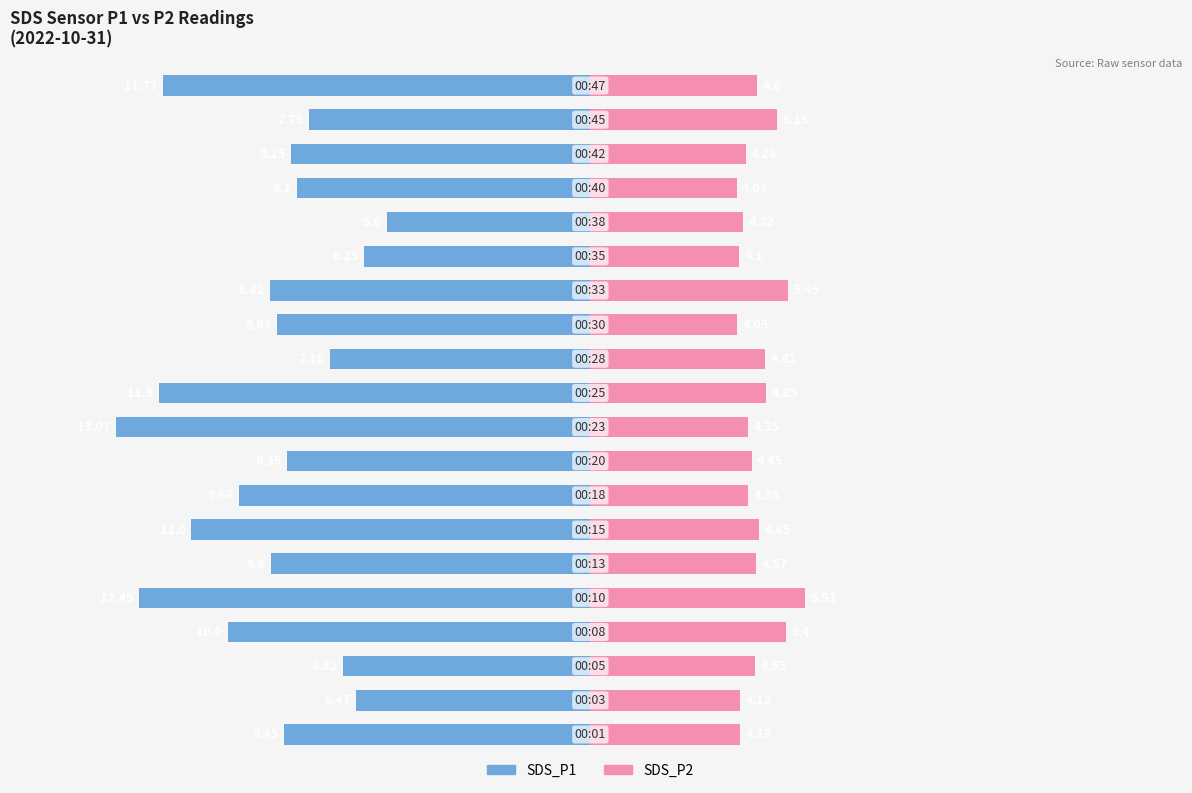

The SDS_P2 series shows 4.8 at 11. True or false?

True